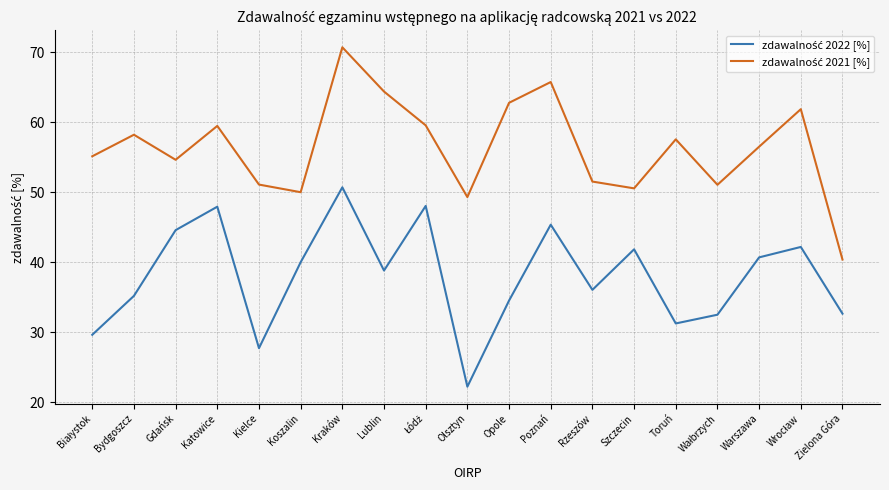

What is the maximum value shown in the chart?

70.7